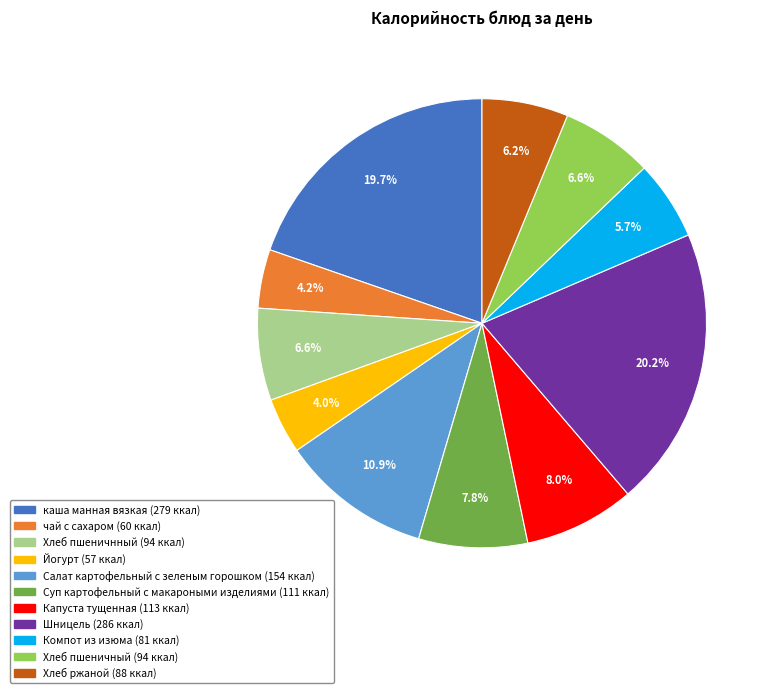

To the nearest percent, what portion does Хлеб пшеничнный represent?

7%